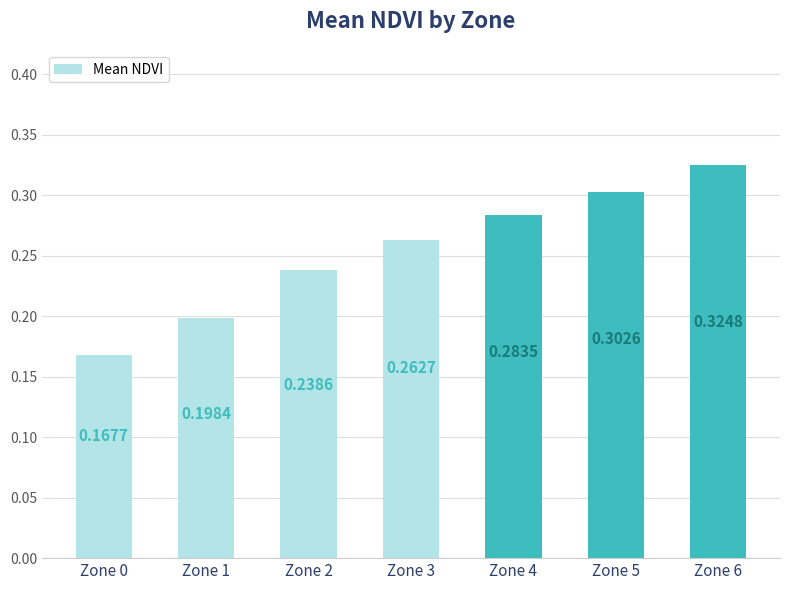

List the labels in order of value, largest first.

Zone 6, Zone 5, Zone 4, Zone 3, Zone 2, Zone 1, Zone 0